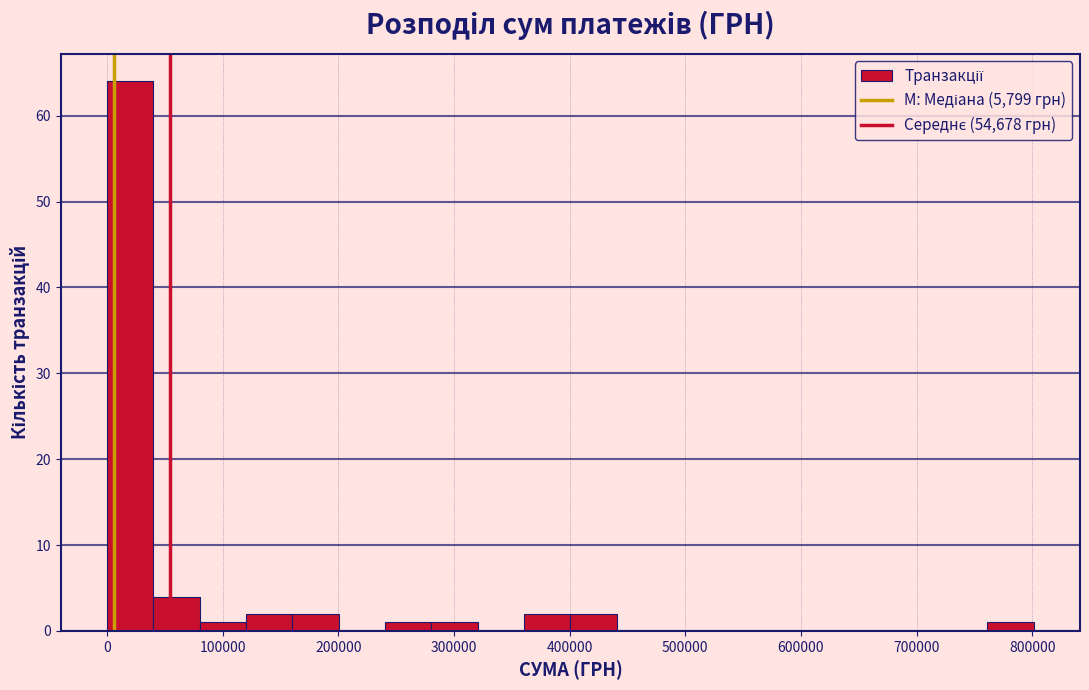

Which range on the x-axis has the tallest bar?

0 to 40000